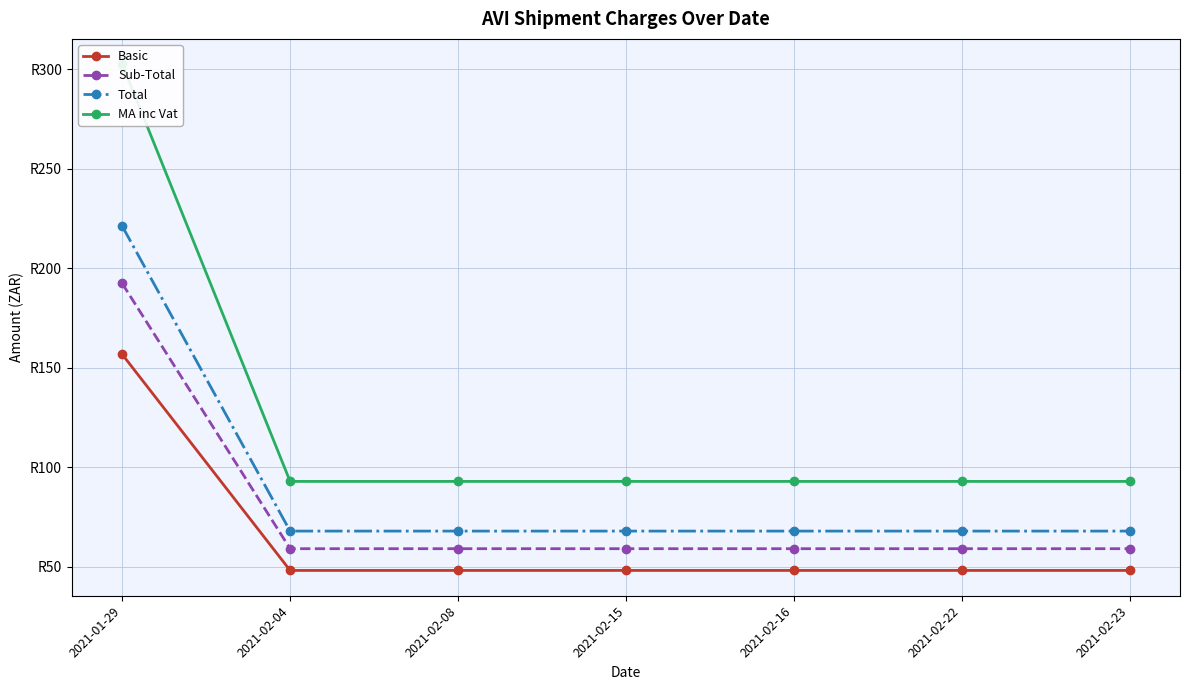

Rank the series at 2021-01-29 from lowest to highest value.

Basic, Sub-Total, Total, MA inc Vat